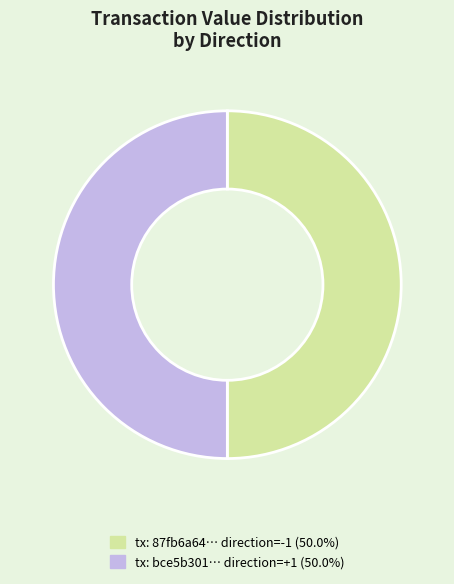

How many slices are in this pie chart?

2